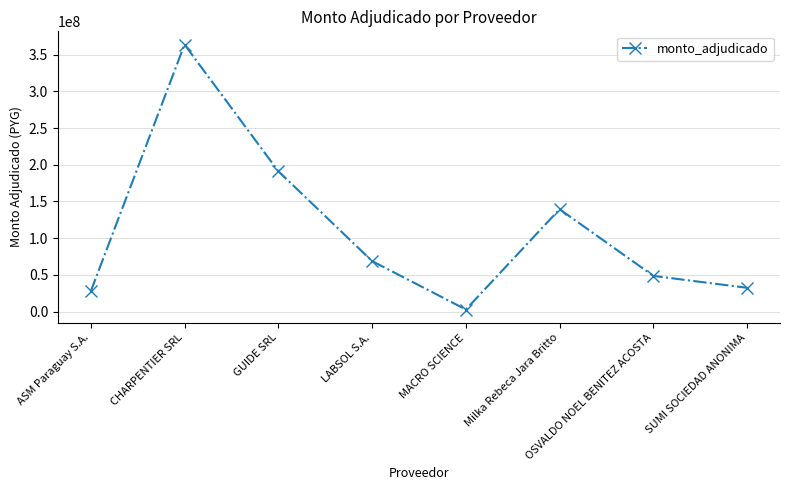

Count the number of data series in this chart.

1